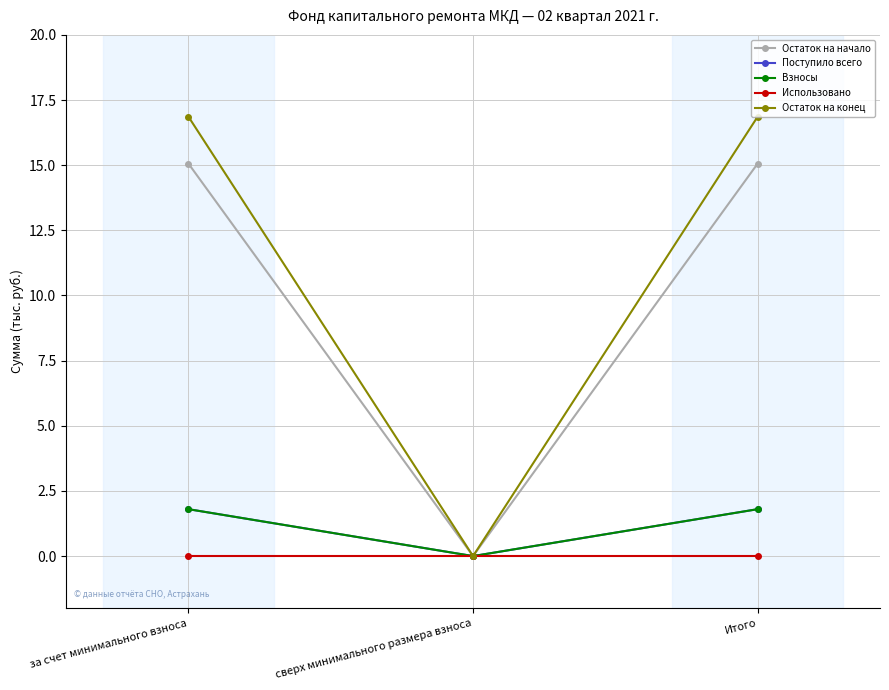

Is this an area chart (filled region under the line)?

No